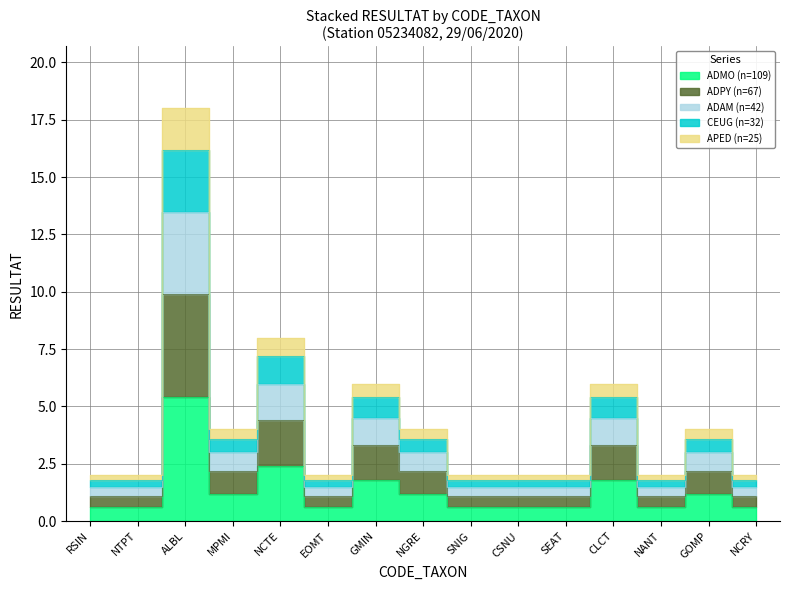

Does the chart have visible grid lines?

Yes